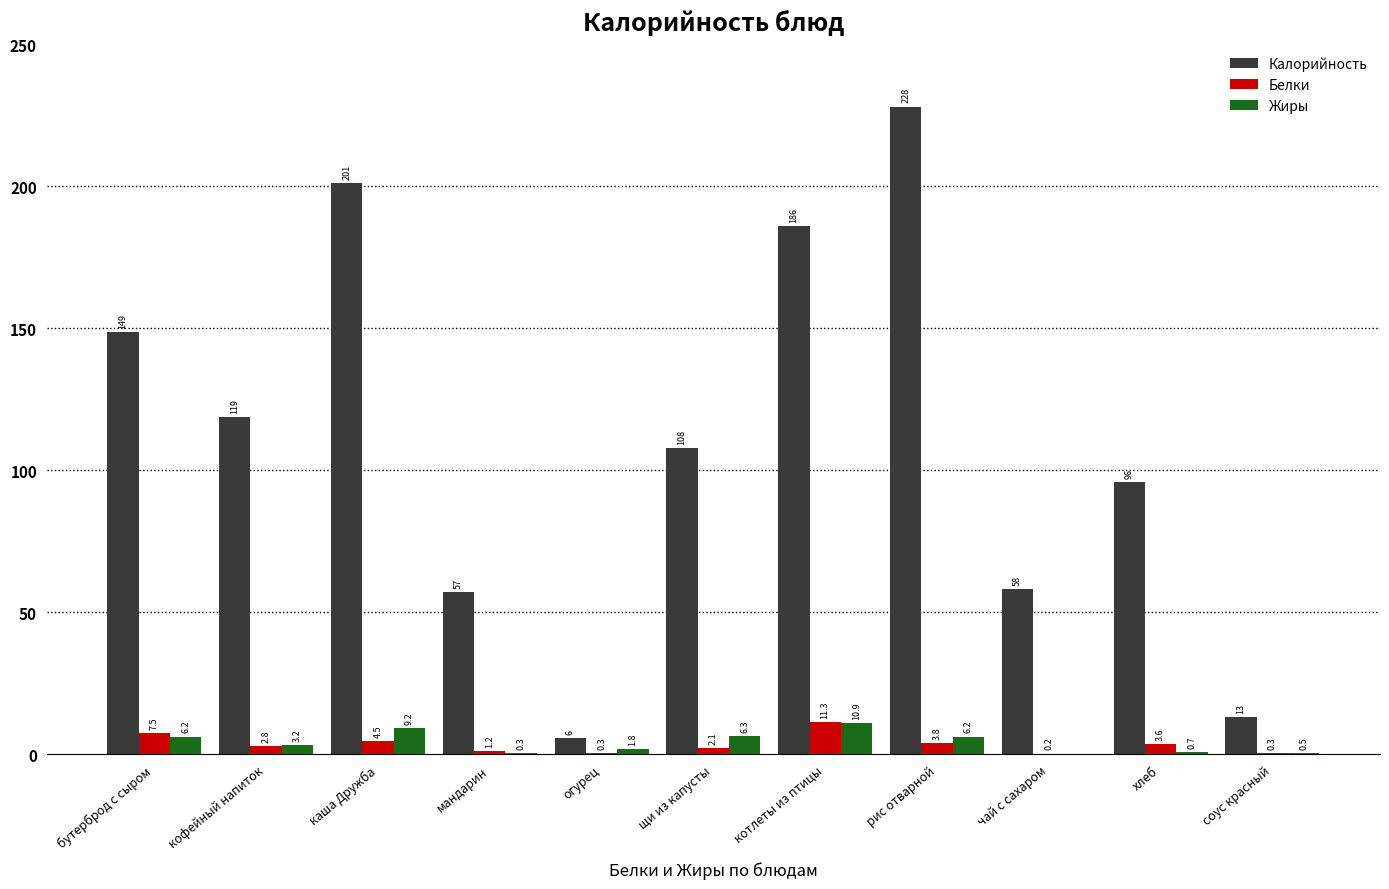

Reading left to right, list all the values displayed in this chart.

Калорийность: бутерброд с сыром=148.6	кофейный напиток=118.7	каша Дружба=201.1	мандарин=57.0	огурец=5.6	щи из капусты=107.8	котлеты из птицы=185.9	рис отварной=228.0	чай с сахаром=58.0	хлеб=95.7	соус красный=13.1
Белки: бутерброд с сыром=7.5	кофейный напиток=2.8	каша Дружба=4.5	мандарин=1.2	огурец=0.3	щи из капусты=2.1	котлеты из птицы=11.3	рис отварной=3.8	чай с сахаром=0.2	хлеб=3.6	соус красный=0.3
Жиры: бутерброд с сыром=6.2	кофейный напиток=3.2	каша Дружба=9.2	мандарин=0.3	огурец=1.8	щи из капусты=6.3	котлеты из птицы=10.9	рис отварной=6.2	чай с сахаром=0.0	хлеб=0.7	соус красный=0.5